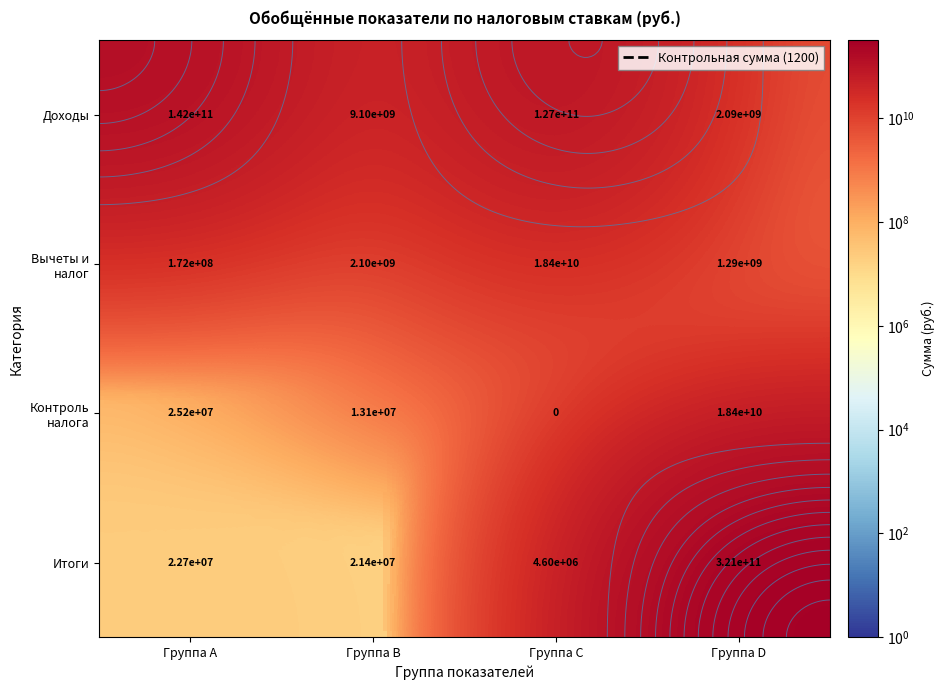

Which series has the widest spread of values?

Итоги